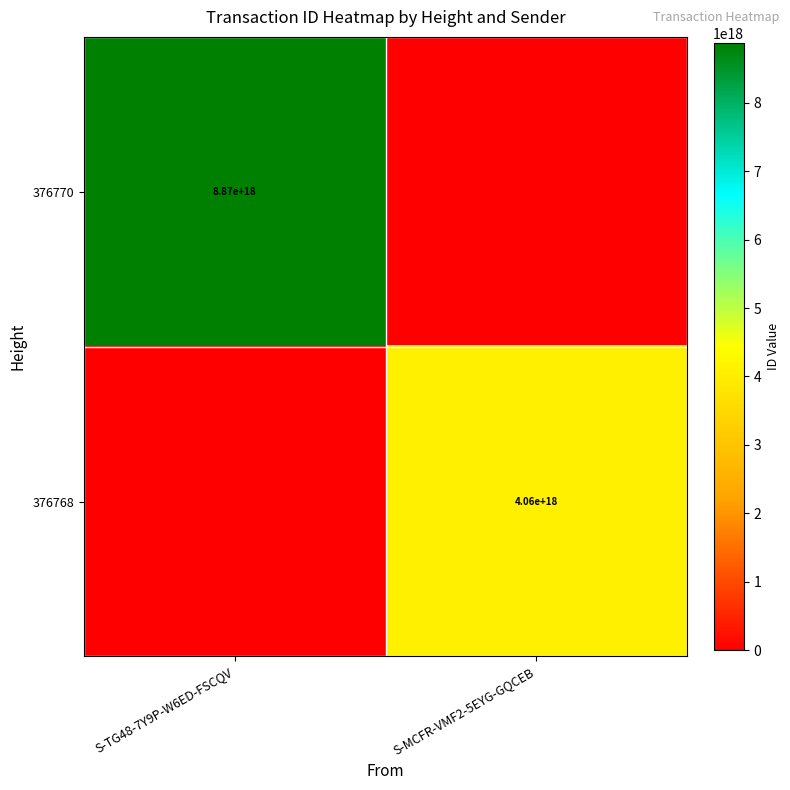

Is it true that 376770 equals 2565124734189850112 at S-TG48-7Y9P-W6ED-FSCQV?

False